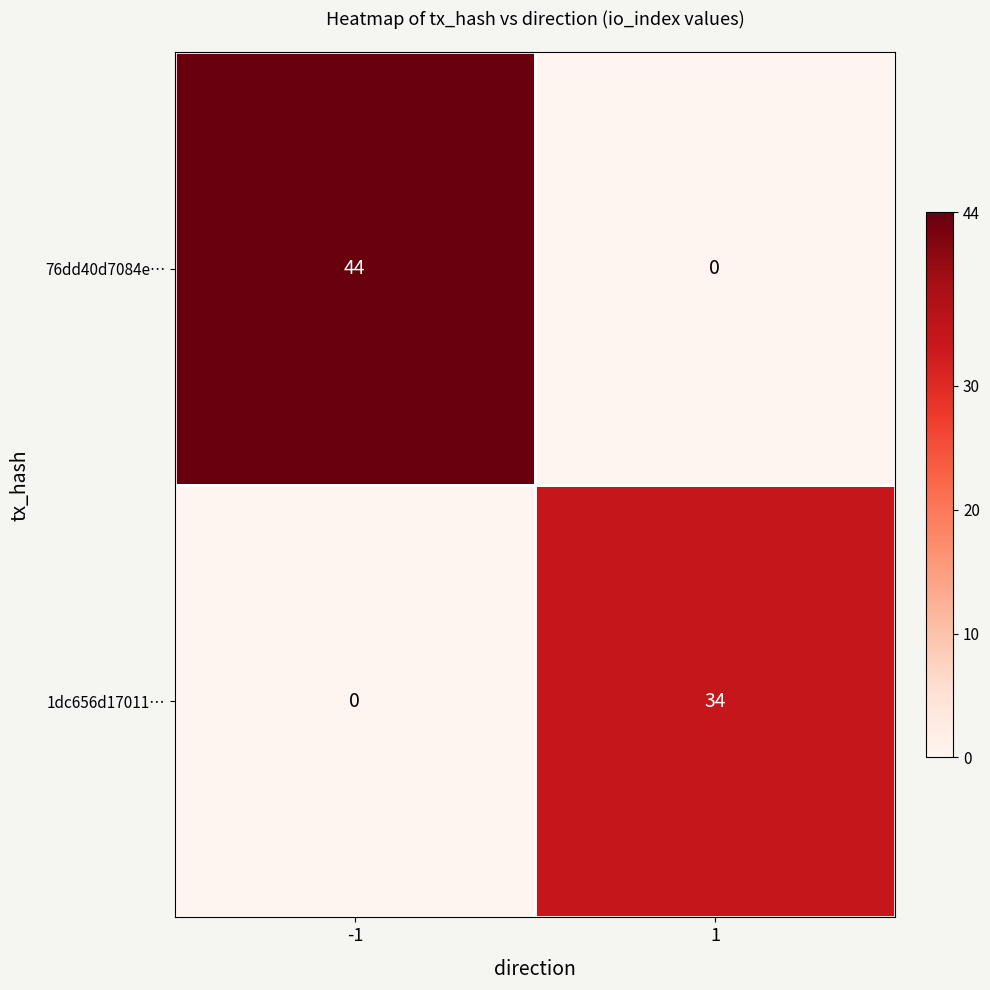

How many data points in 76dd40d7084e… are less than 44?

1